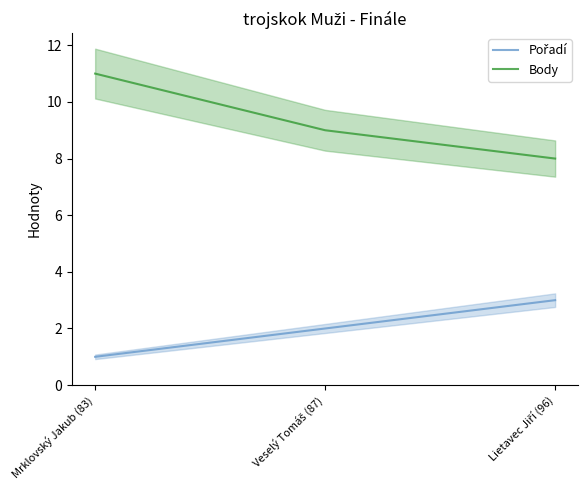

True or false: Pořadí has a value of 1 at Mrklovský Jakub (83).

True